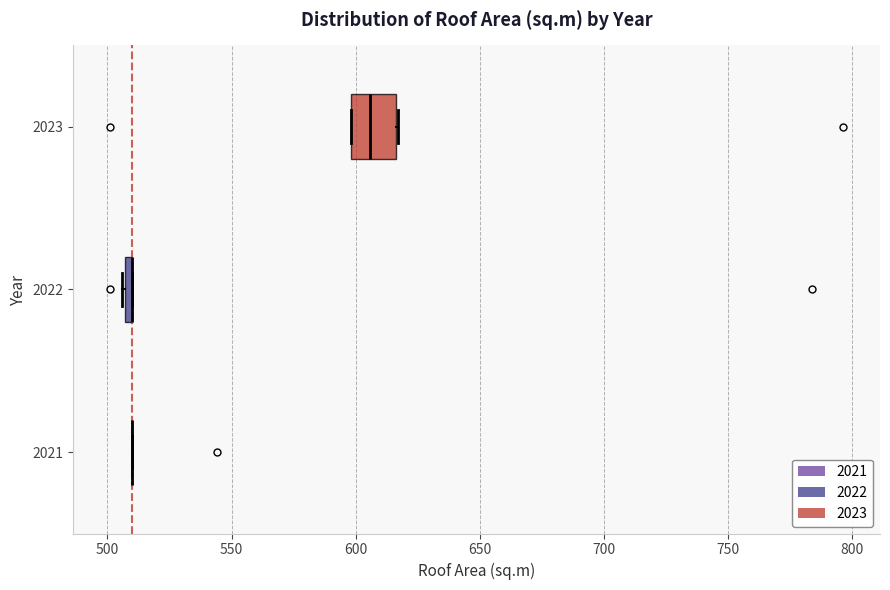

Where does the median line of the box at y = 2023 sit on the x-axis? The values are not printed on the chart, so give them approximately, as read against the axis.

605